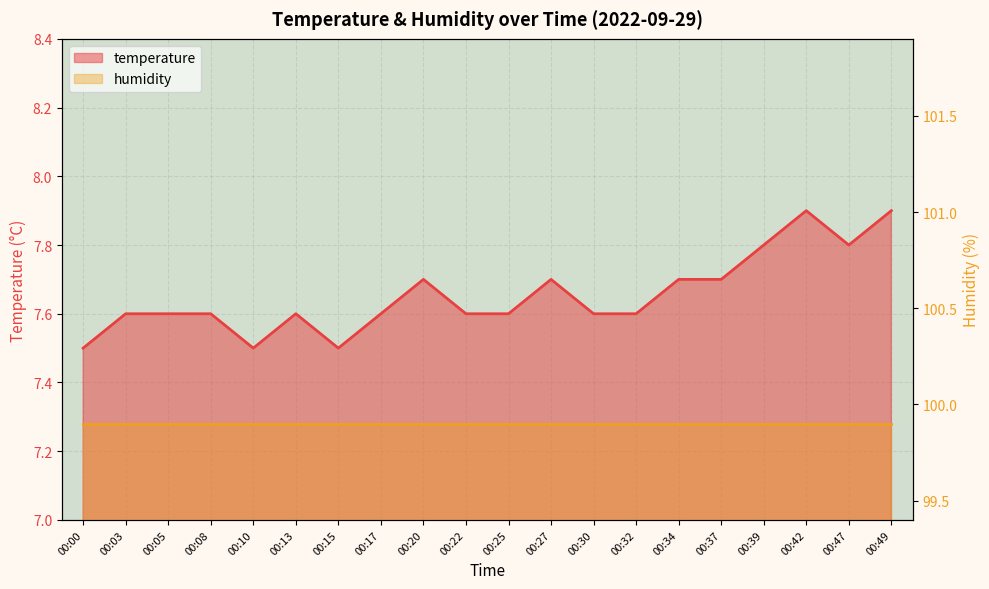

Which category has the highest value across all series?

00:42